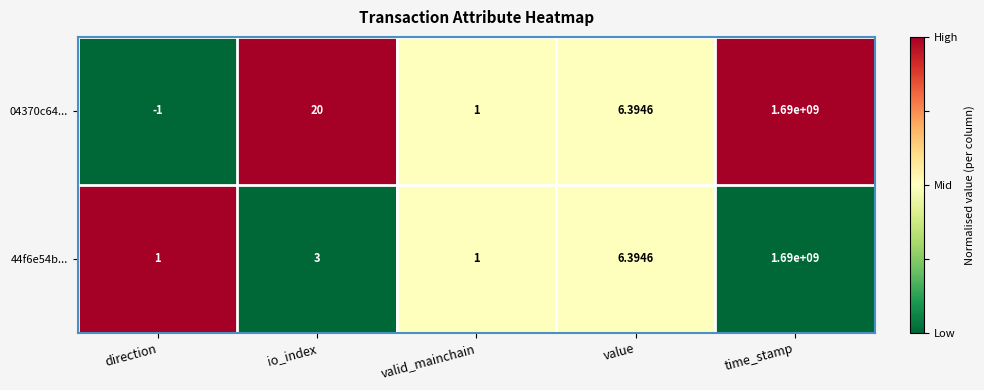

What is the total value across all series at io_index?

23.0